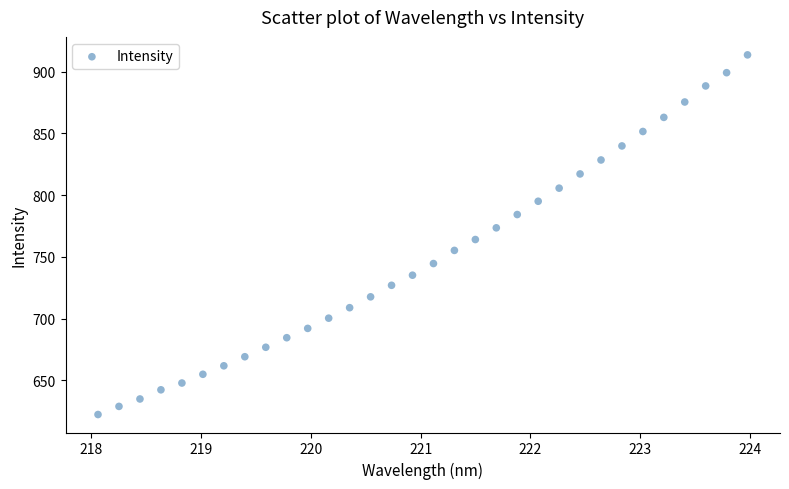

What is the range of X values (max minus min)?

5.9